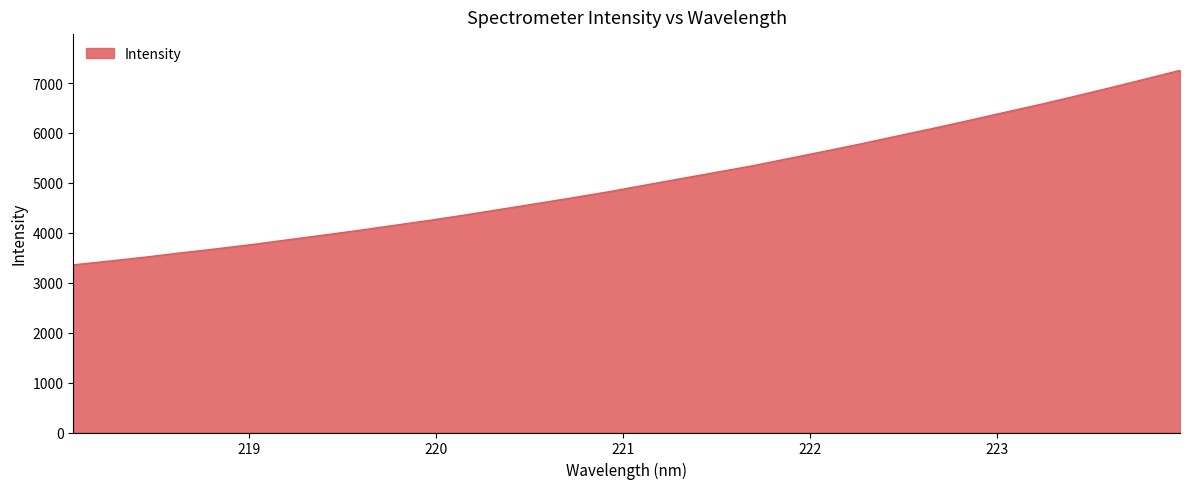

What is the smallest value displayed?

3357.6